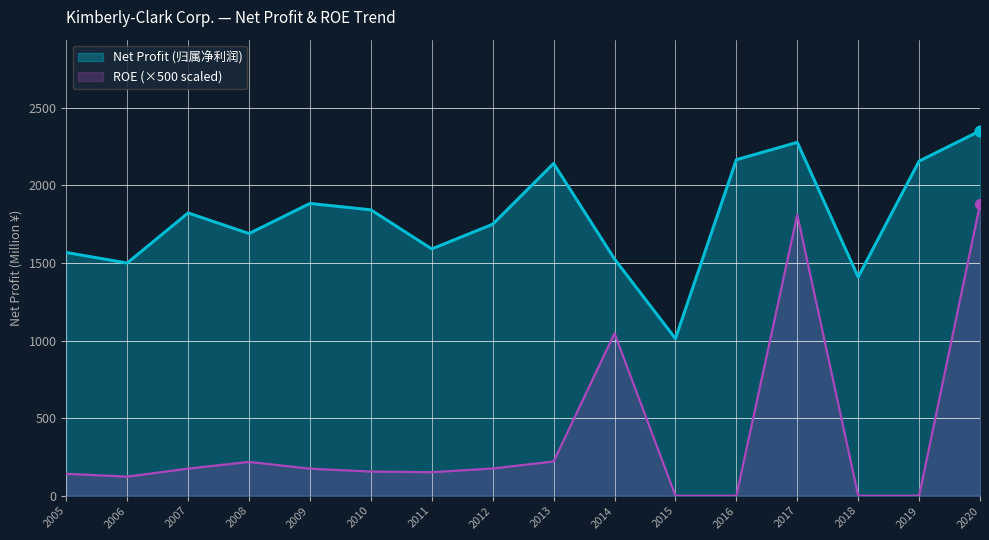

At how many categories does at least one series exceed 1745?

9